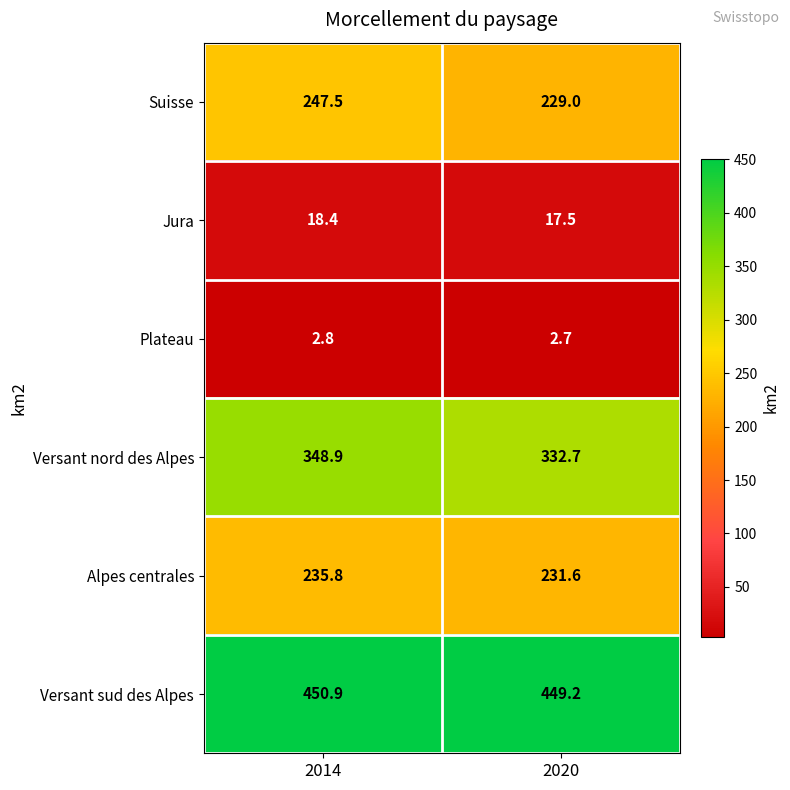

What is the approximate value of Versant nord des Alpes at 2014?

348.9